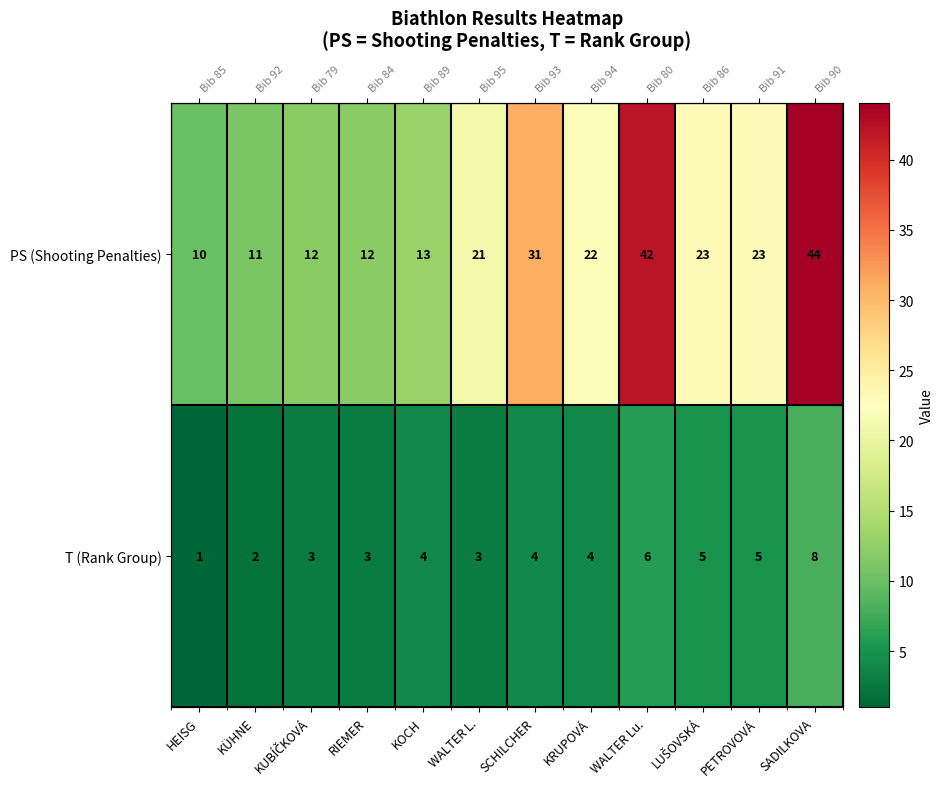

Rank the series by their average value, from lowest to highest.

T (Rank Group), PS (Shooting Penalties)